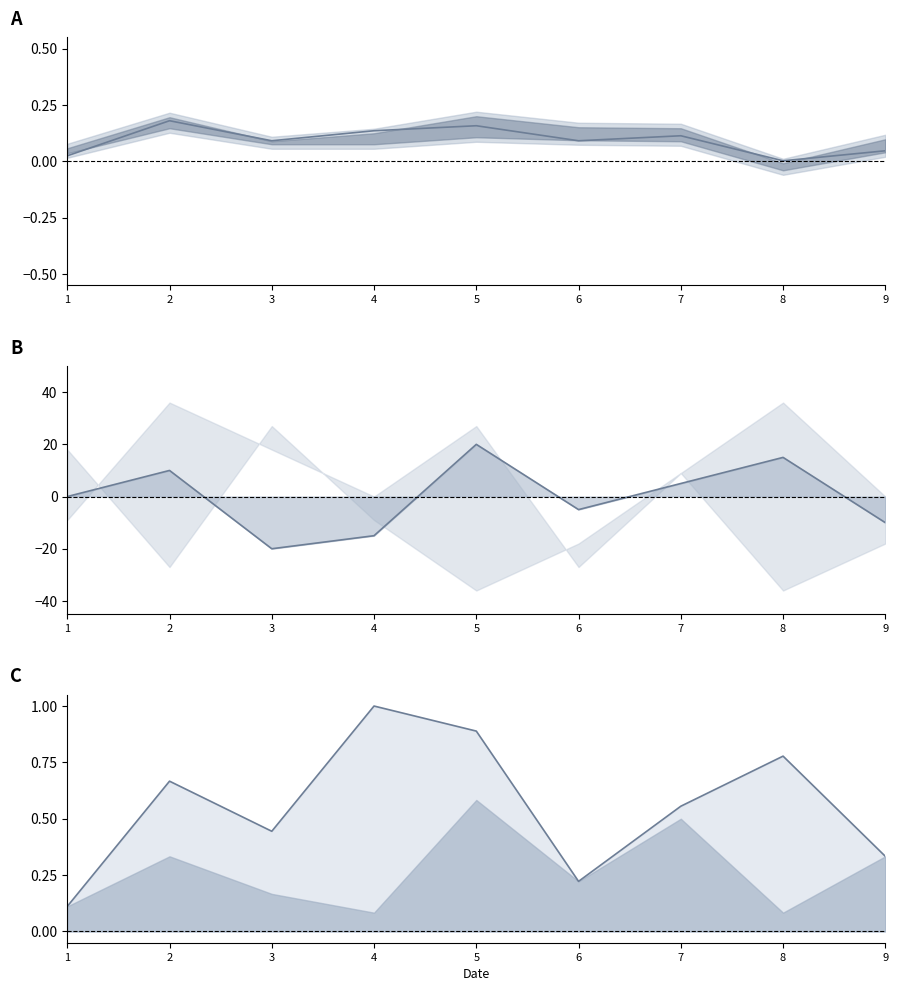

How many interior local valleys does the col_mid series have?

2